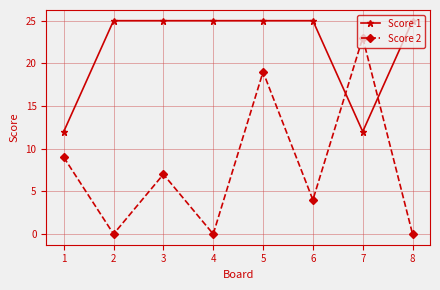

True or false: Score 2 has more than 1 points higher than both neighbors.

True